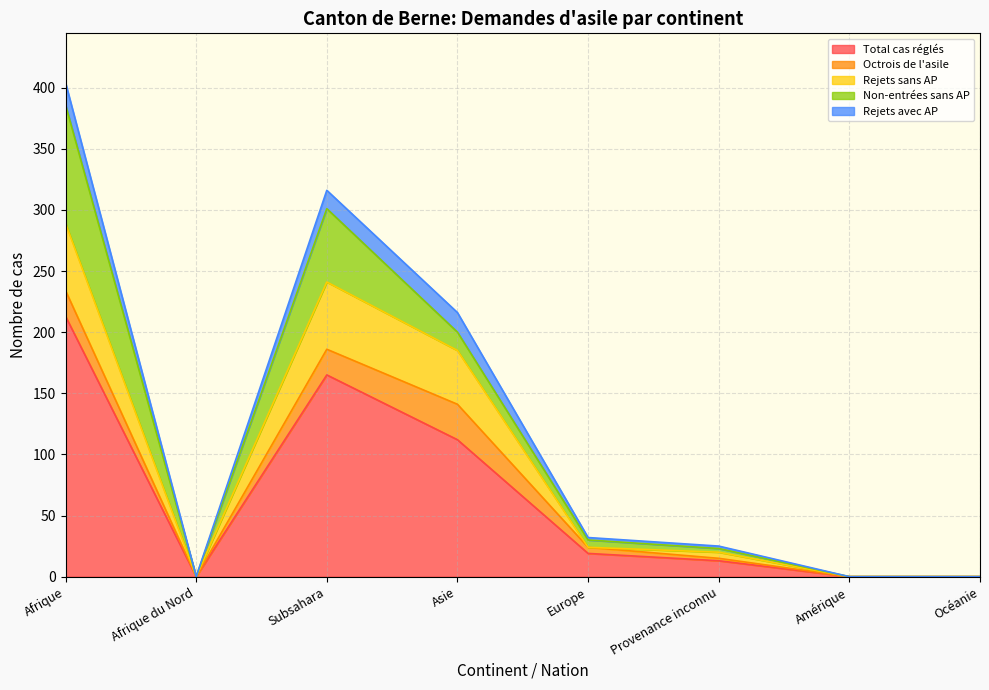

What is the maximum value for Total cas réglés?

213